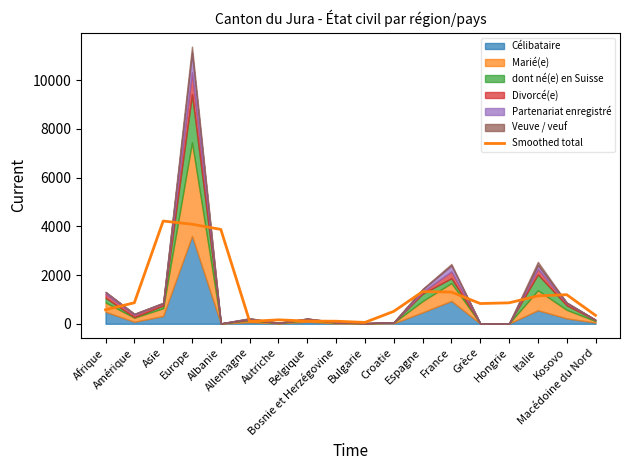

What position from the left is Espagne?

12